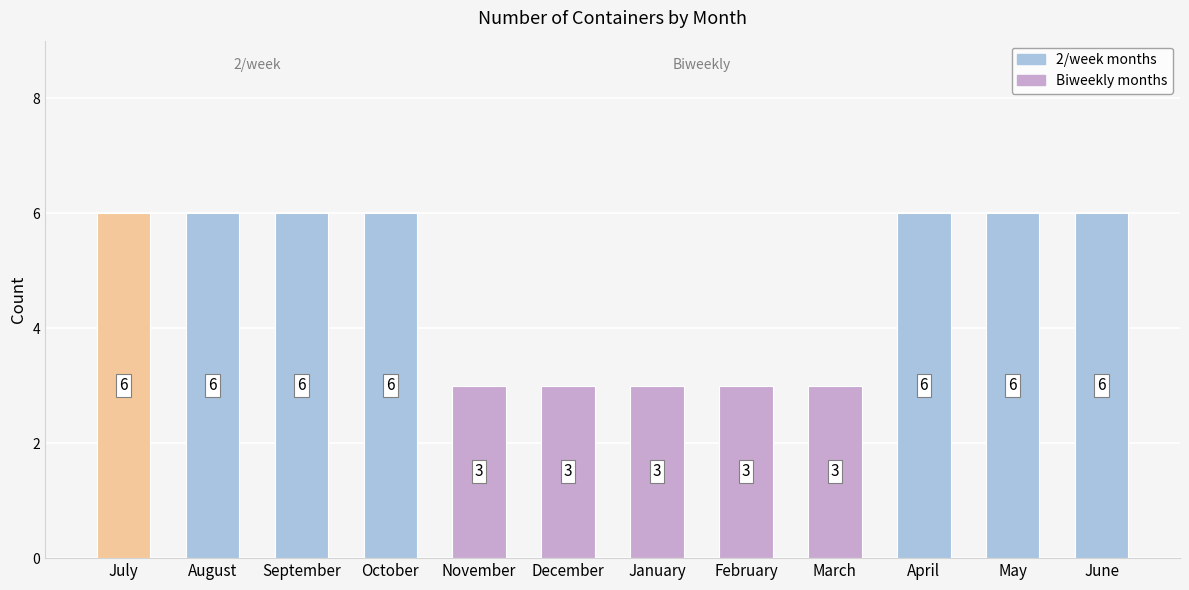

What is the ratio of the value at August to the value at June?

1.0